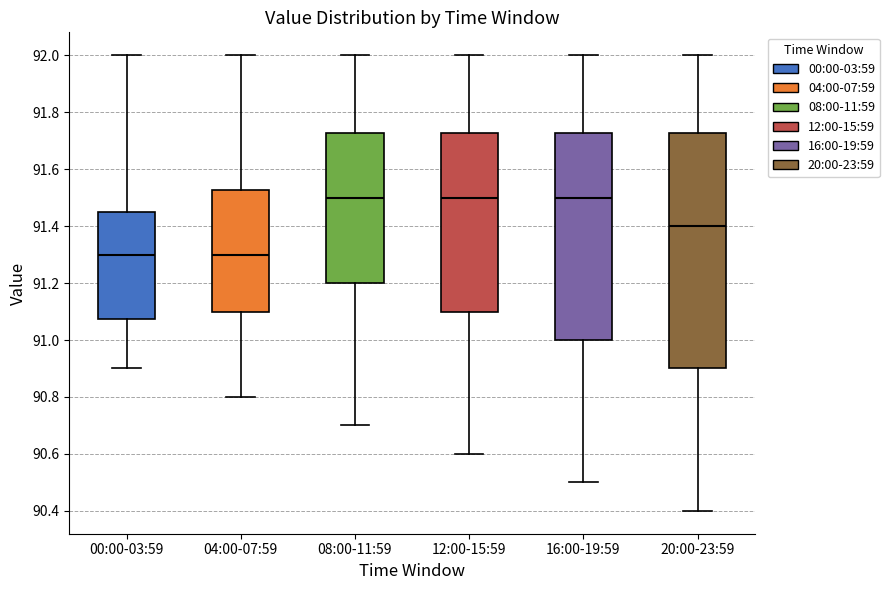

Reading left to right, transcribe this box plot: for each box, give where its median line is, the range the box spans, and where its two whiskers end, as read against the y-axis. The values are not printed on the chart, so give them approximately, as read against the axis.

00:00-03:59: median 91.30, box 91.08 to 91.46, whiskers 90.90 to 92.00
04:00-07:59: median 91.30, box 91.10 to 91.52, whiskers 90.80 to 92.00
08:00-11:59: median 91.50, box 91.20 to 91.72, whiskers 90.70 to 92.00
12:00-15:59: median 91.50, box 91.10 to 91.72, whiskers 90.60 to 92.00
16:00-19:59: median 91.50, box 91.00 to 91.72, whiskers 90.50 to 92.00
20:00-23:59: median 91.40, box 90.90 to 91.72, whiskers 90.40 to 92.00